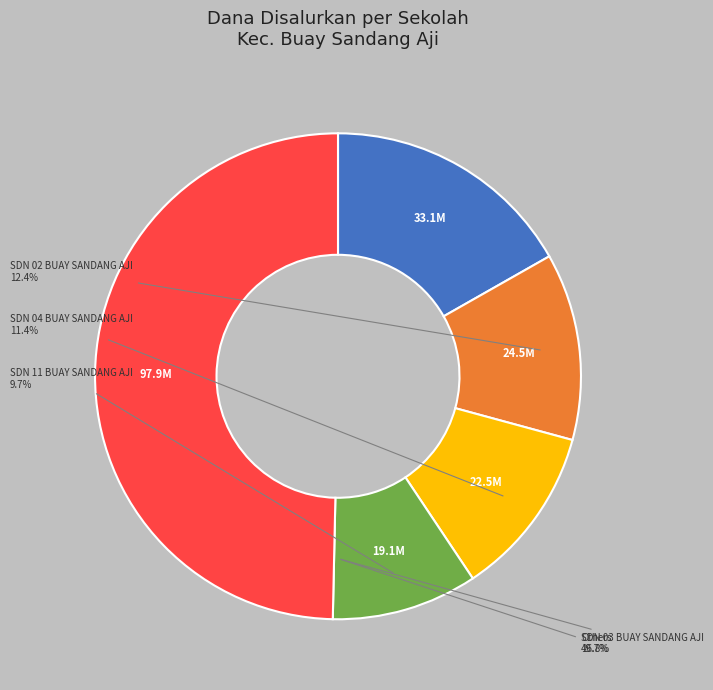

Approximately how many times larger is the value at SDN 04 BUAY SANDANG AJI compared to SDN 08 BUAY SANDANG AJI?

5.9